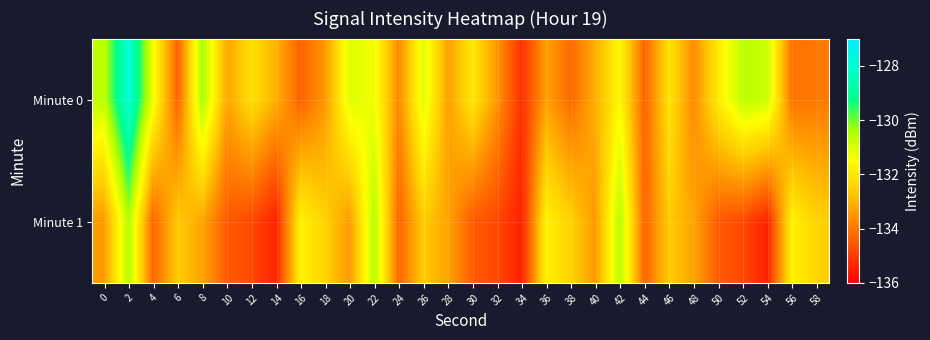

What is the total value across all series at 12?

-267.0